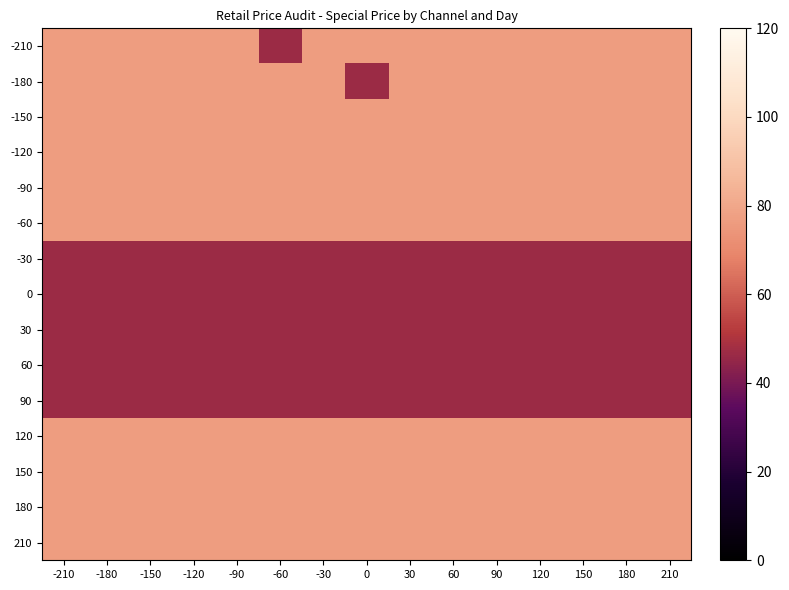

At which category is the sum across all series the highest?

-210